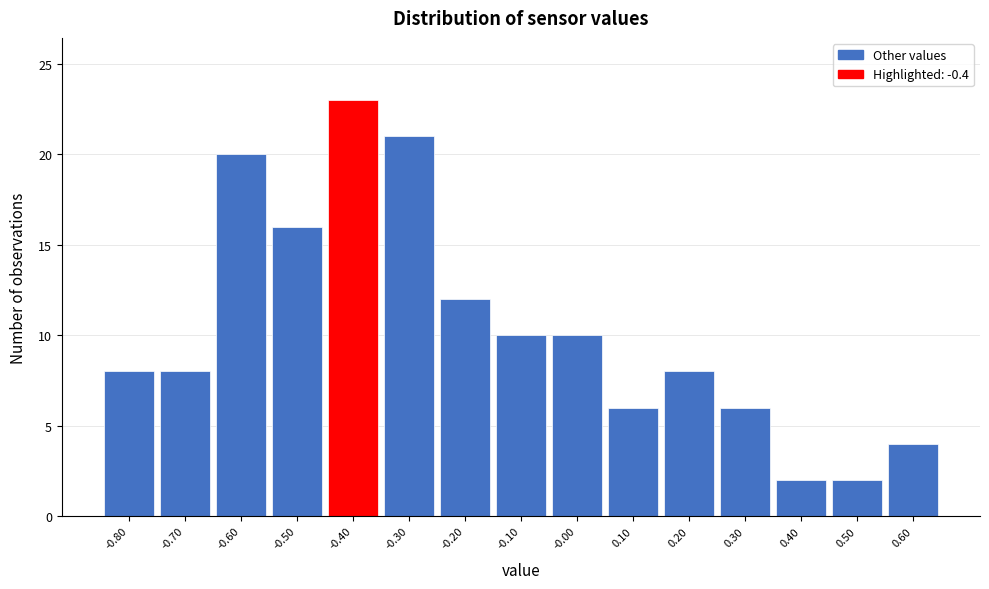

Which range on the x-axis has the tallest bar?

-0.45 to -0.35